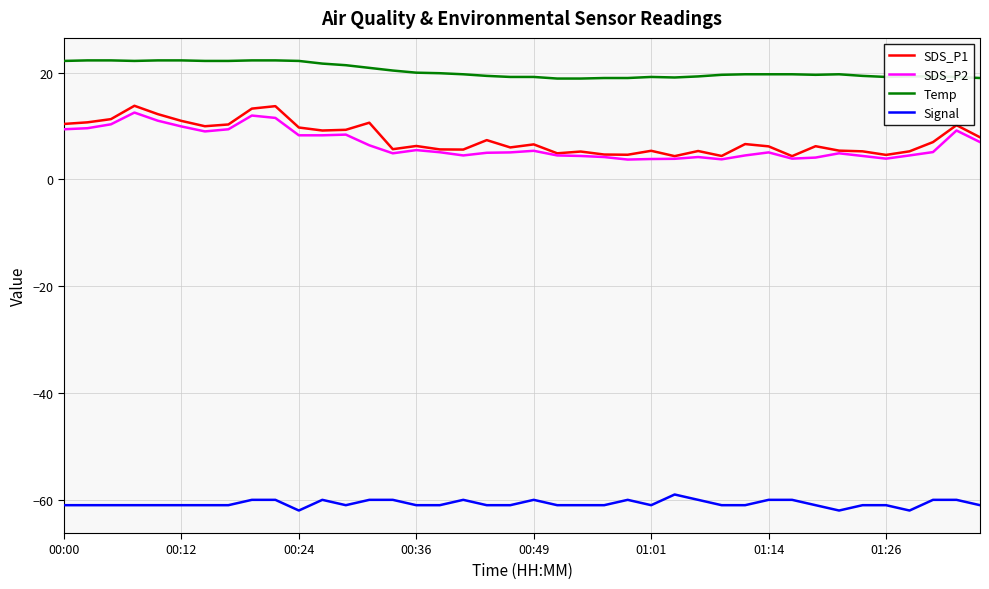

What is the maximum value for SDS_P1?

13.8